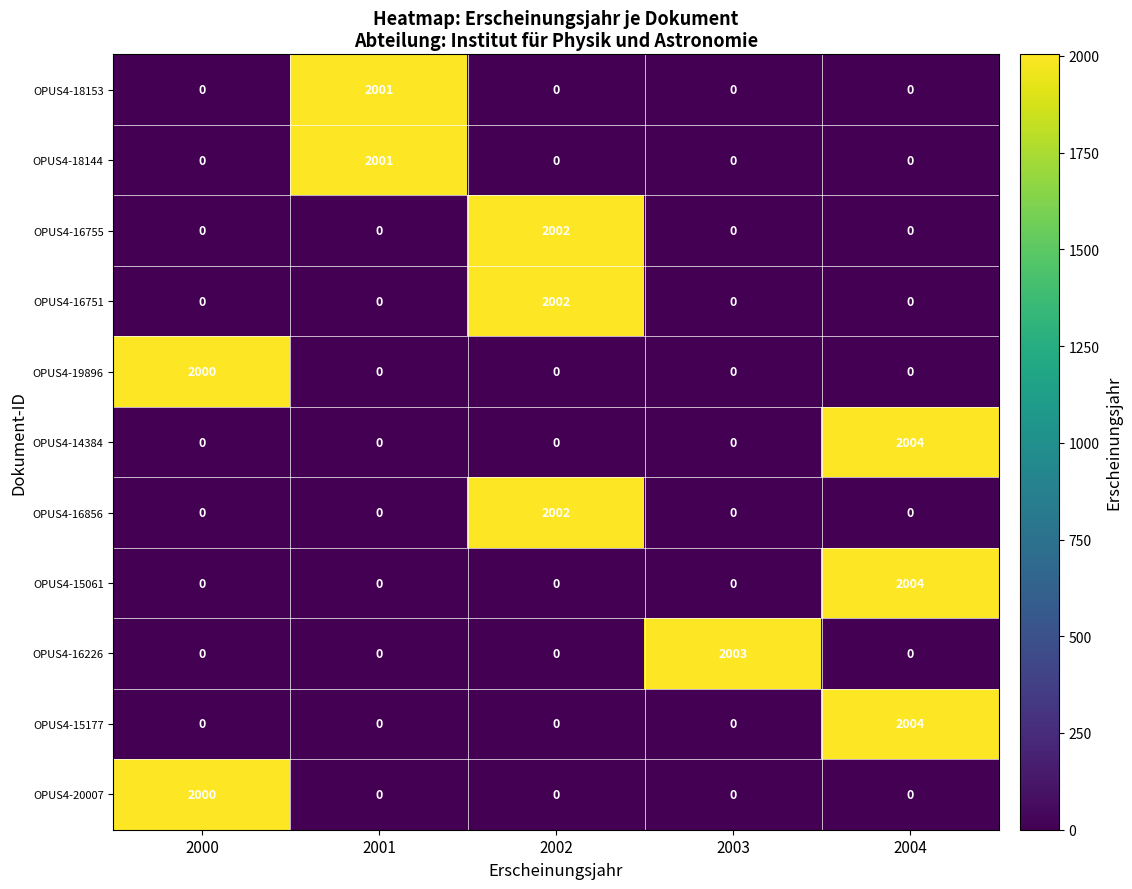

What is the sum of the OPUS4-20007 values at 2000 and 2001?

2000